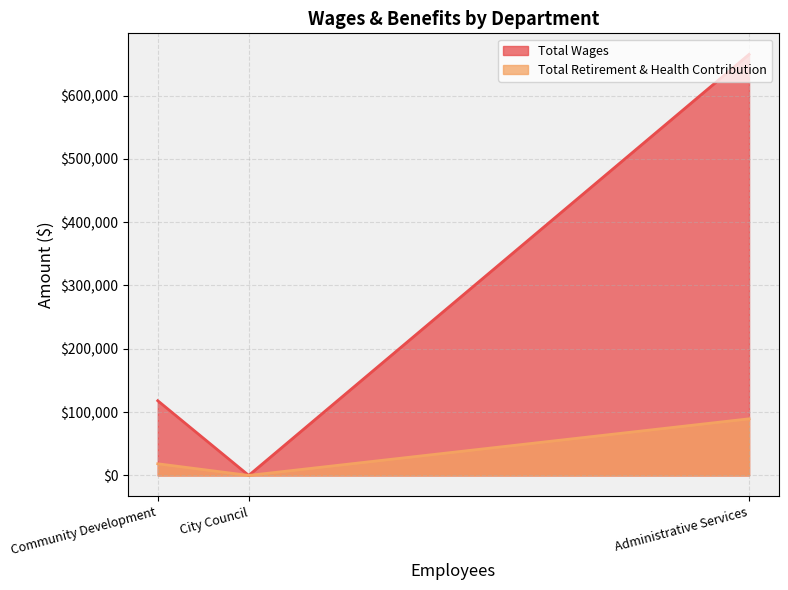

Rank the categories by Total Wages value from highest to lowest.

Administrative Services, Community Development, City Council